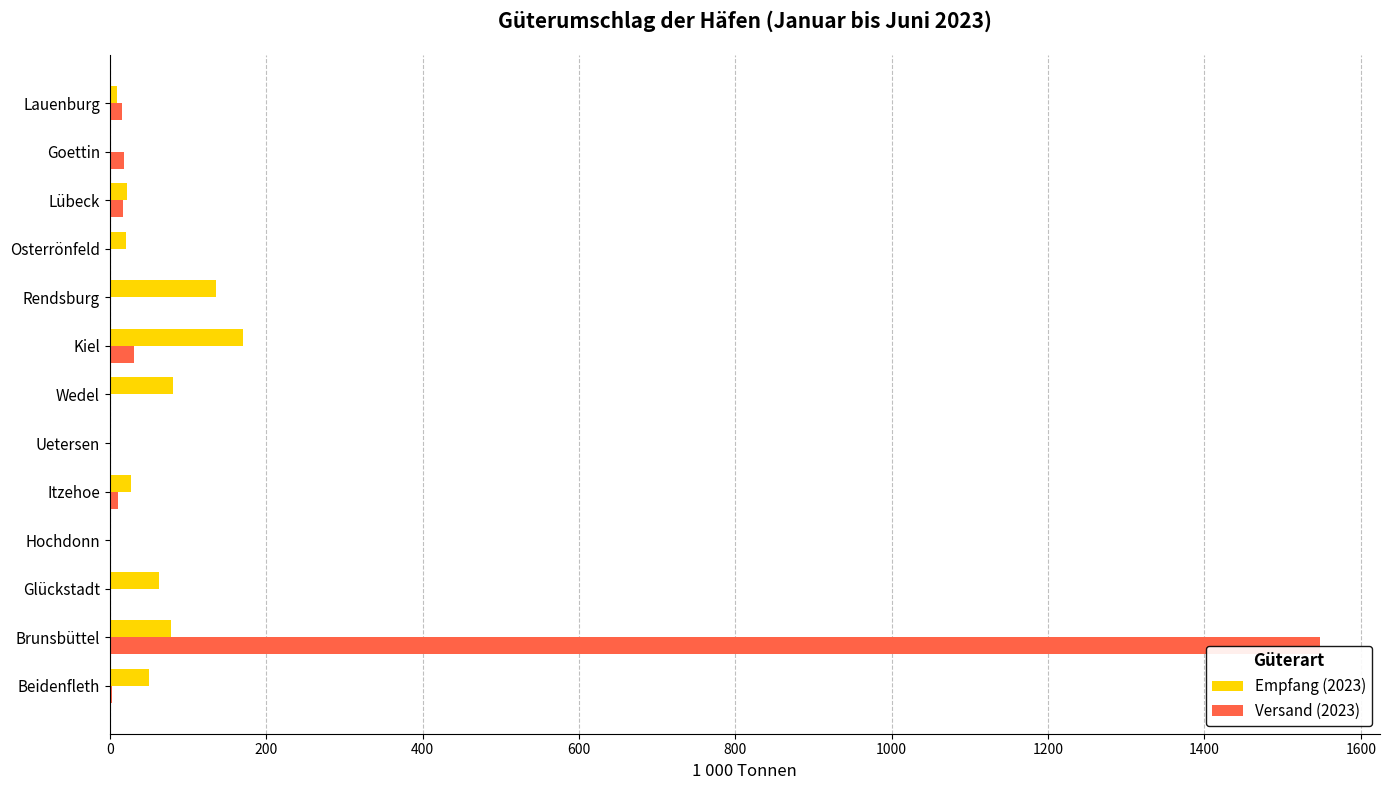

Which series has the widest spread of values?

Versand (2023)